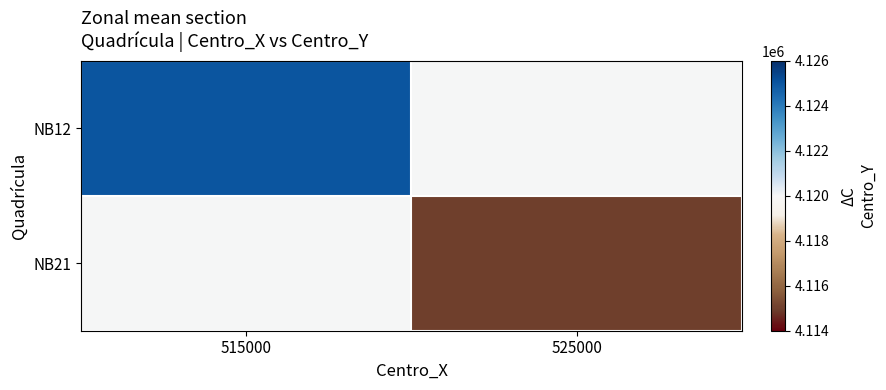

At which category is the sum across all series the highest?

515000